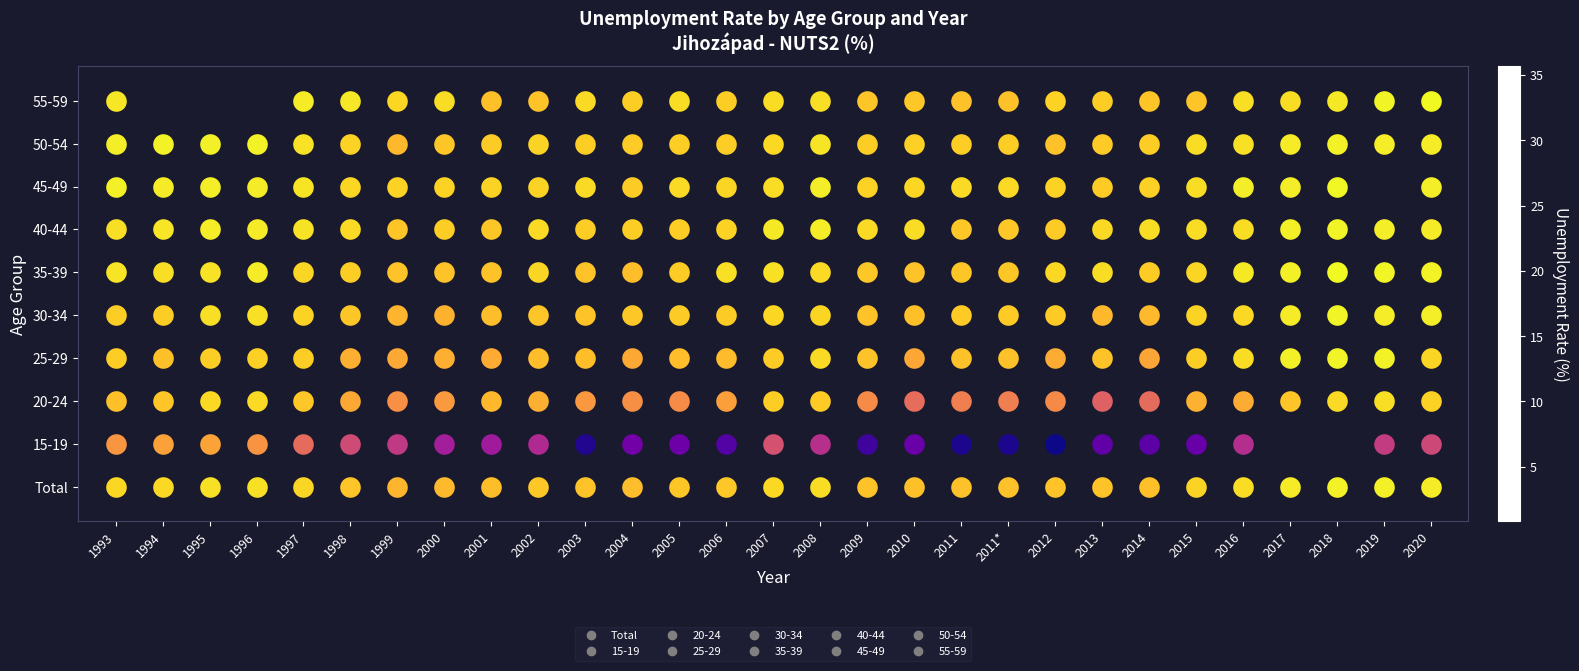

What is the total value across all series at 2008?

48.3